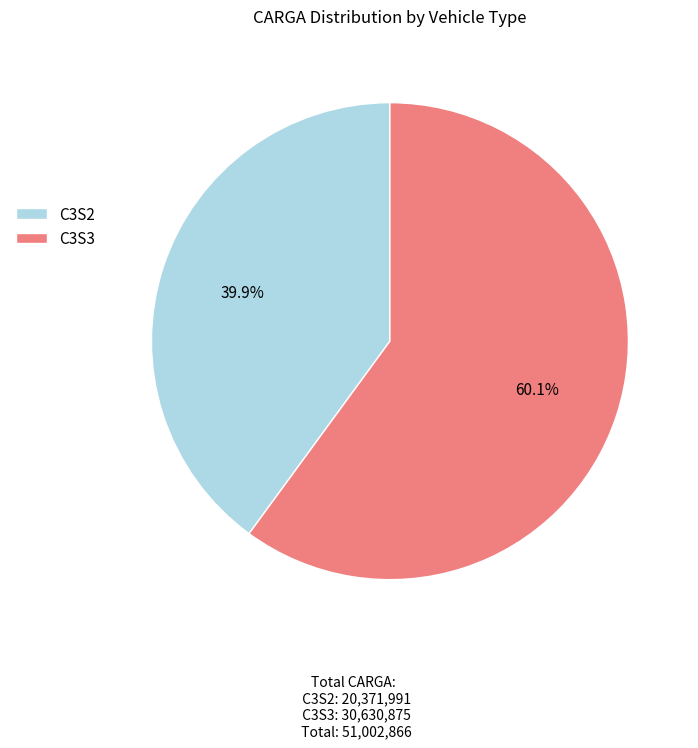

What percentage is the C3S3 slice, to the nearest percent?

60%